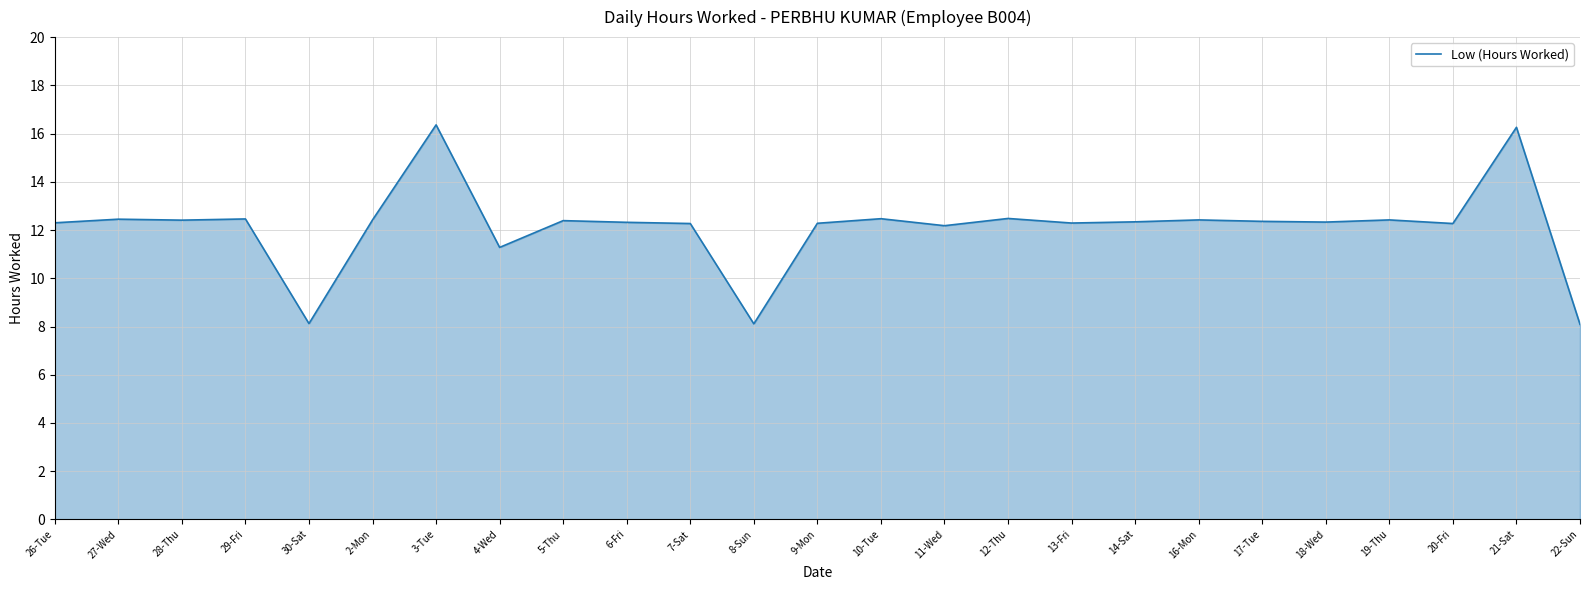

What is the ratio of the value at 10-Tue to the value at 6-Fri?

1.0